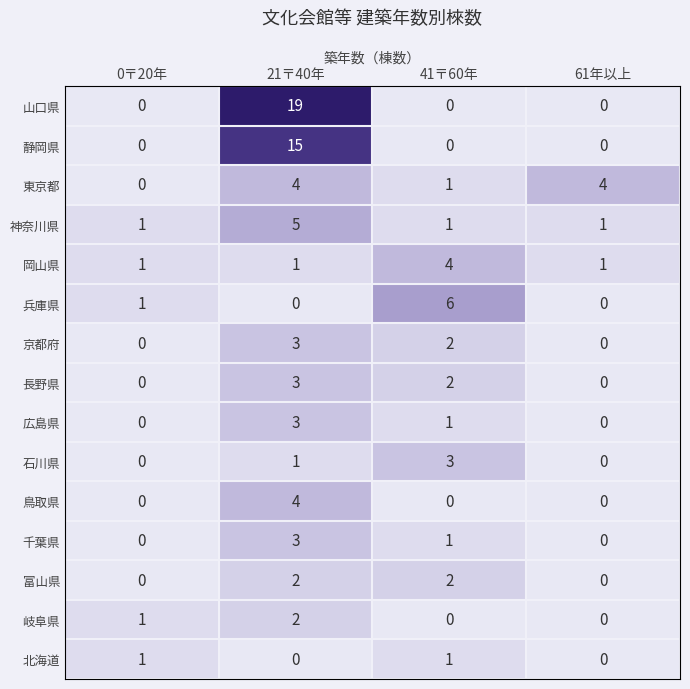

Which label corresponds to the largest value in the chart?

21〒40年